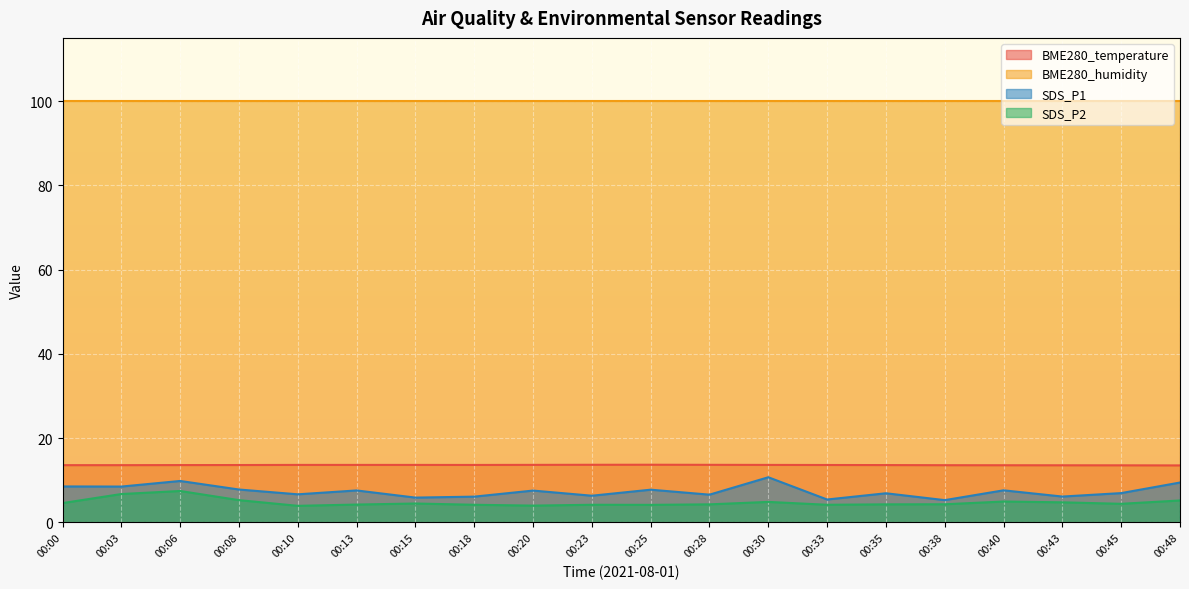

At which category does SDS_P2 reach its first local peak?

00:06